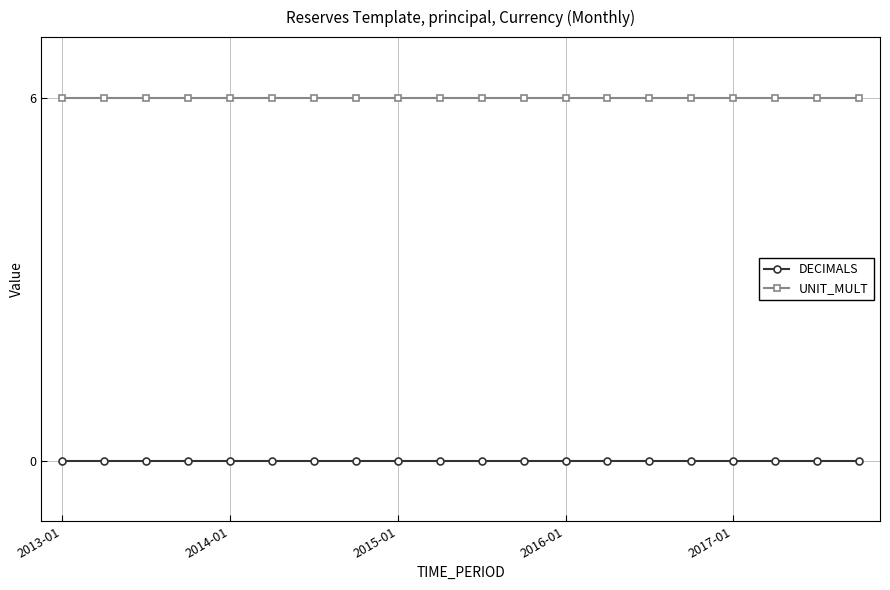

List the series in order of their peak value, highest first.

UNIT_MULT, DECIMALS